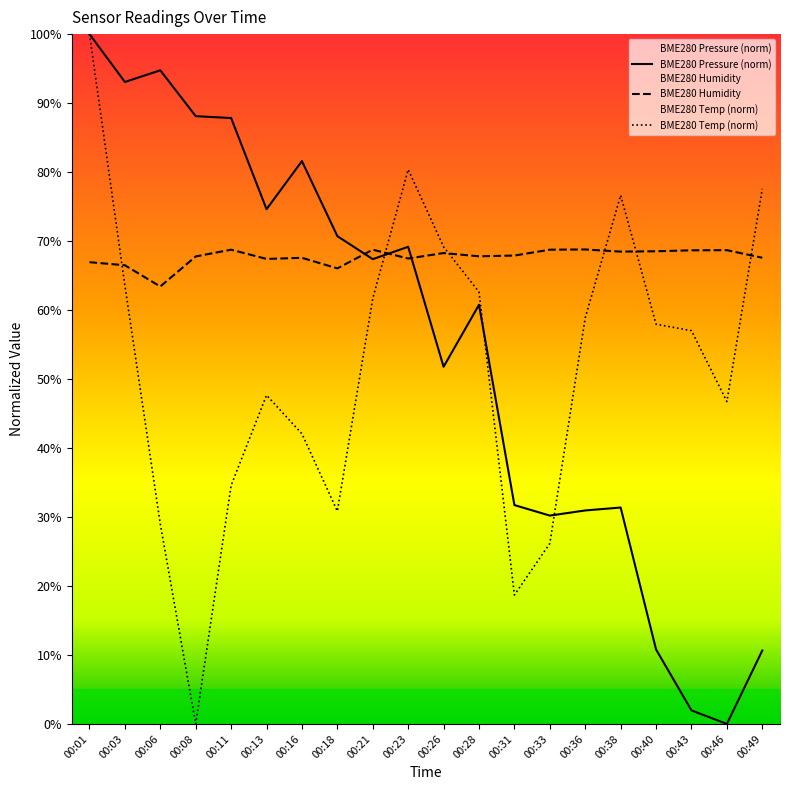

Which series changed the most between 00:03 and 00:23?

BME280 Pressure (norm)